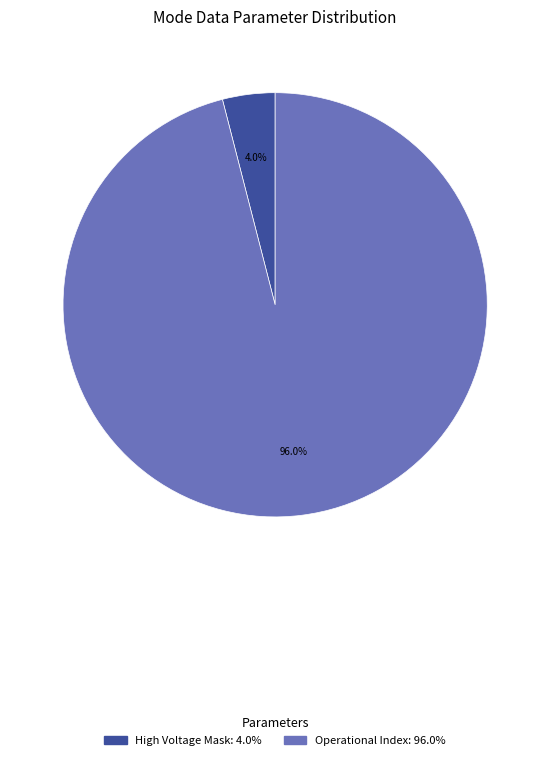

Is there any slice that represents more than half of the pie?

Yes